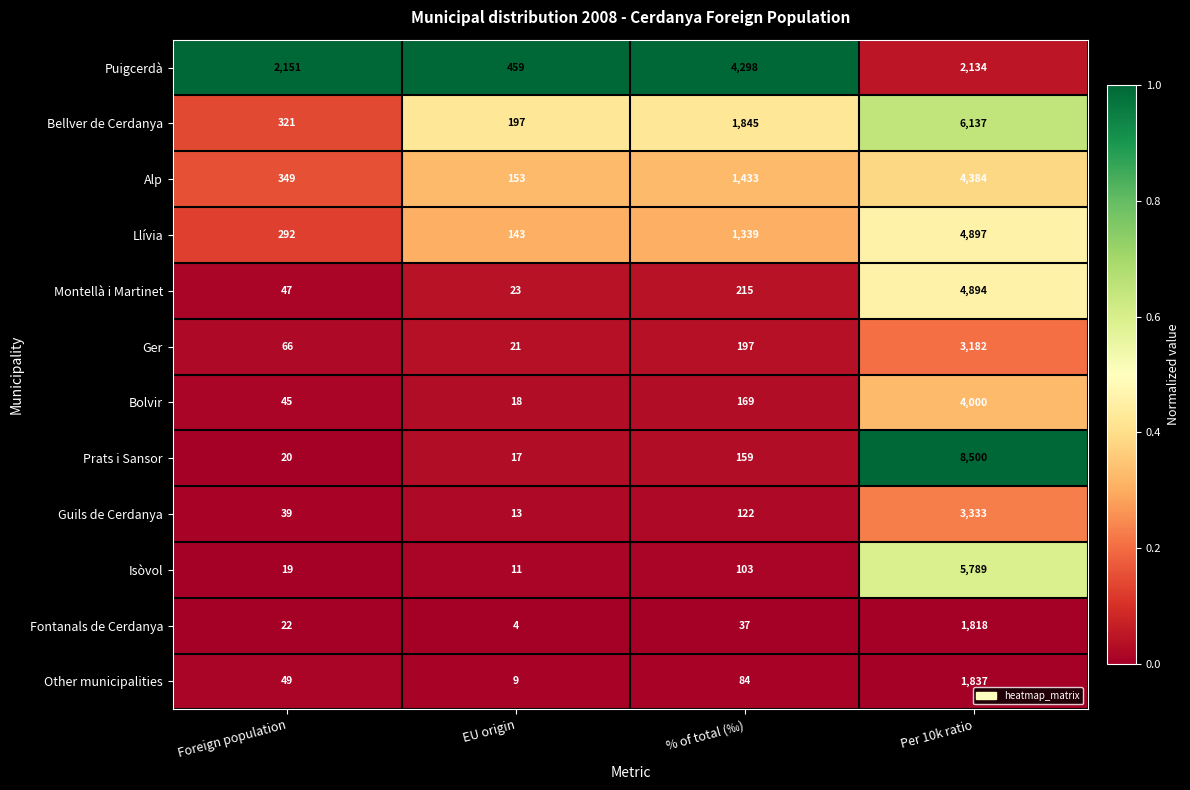

What is the difference between the maximum and minimum values in the Prats i Sansor series?

8483